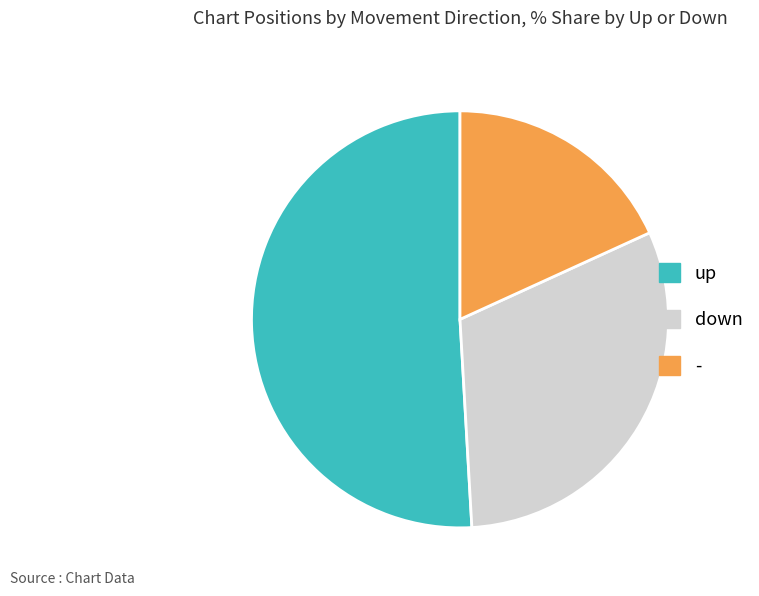

How many segments does this pie chart have?

3